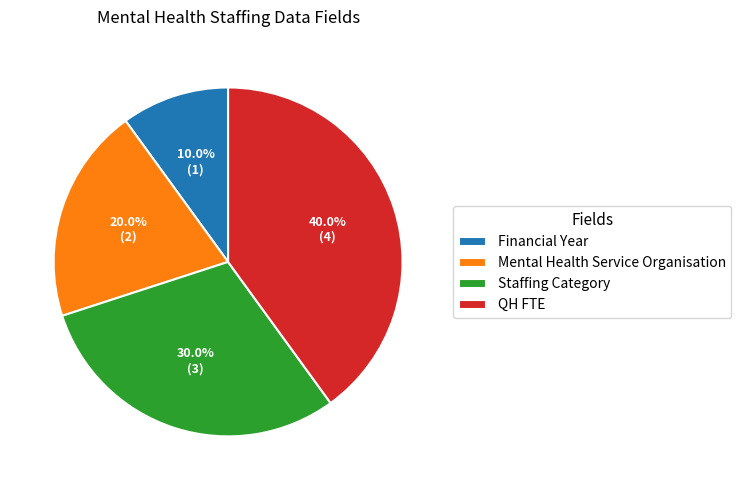

Rank the categories by value from highest to lowest.

QH FTE, Staffing Category, Mental Health Service Organisation, Financial Year